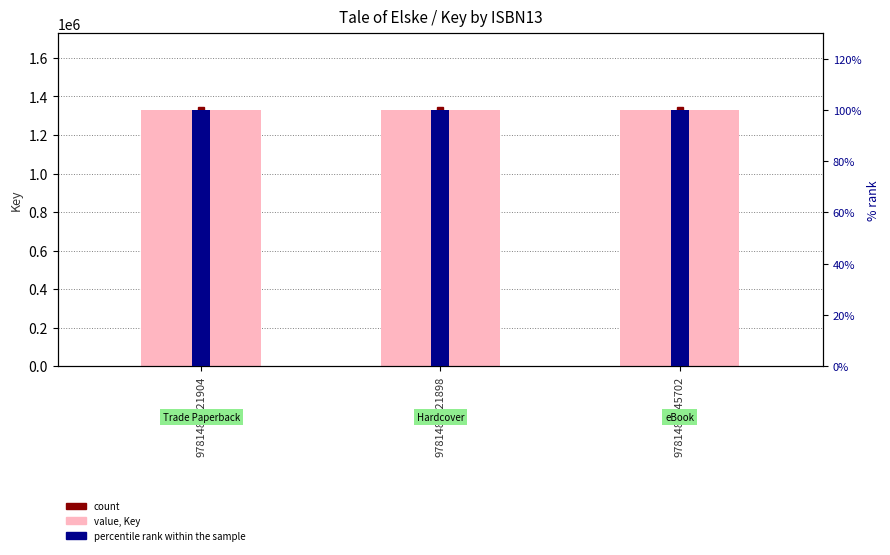

What is the difference between the highest and lowest values at 9781481445702?

1329445